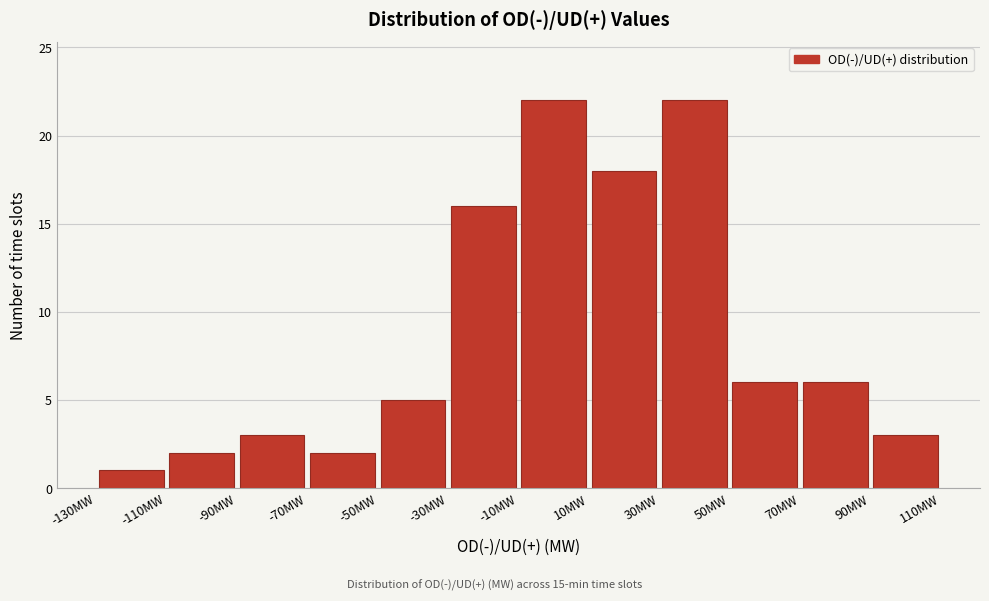

What is the height of the bar covering 90 to 110 on the x-axis? The values are not printed on the chart, so give them approximately, as read against the axis.

3